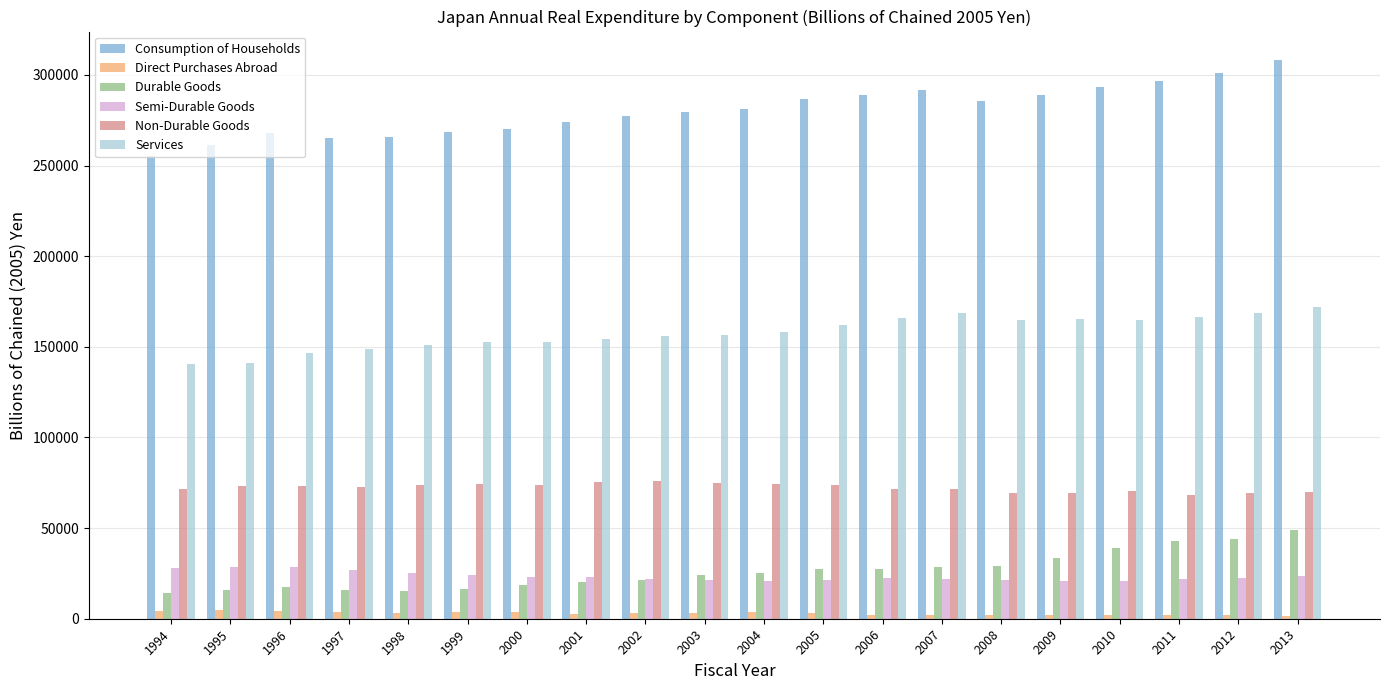

What is the maximum value shown in the chart?

308489.1